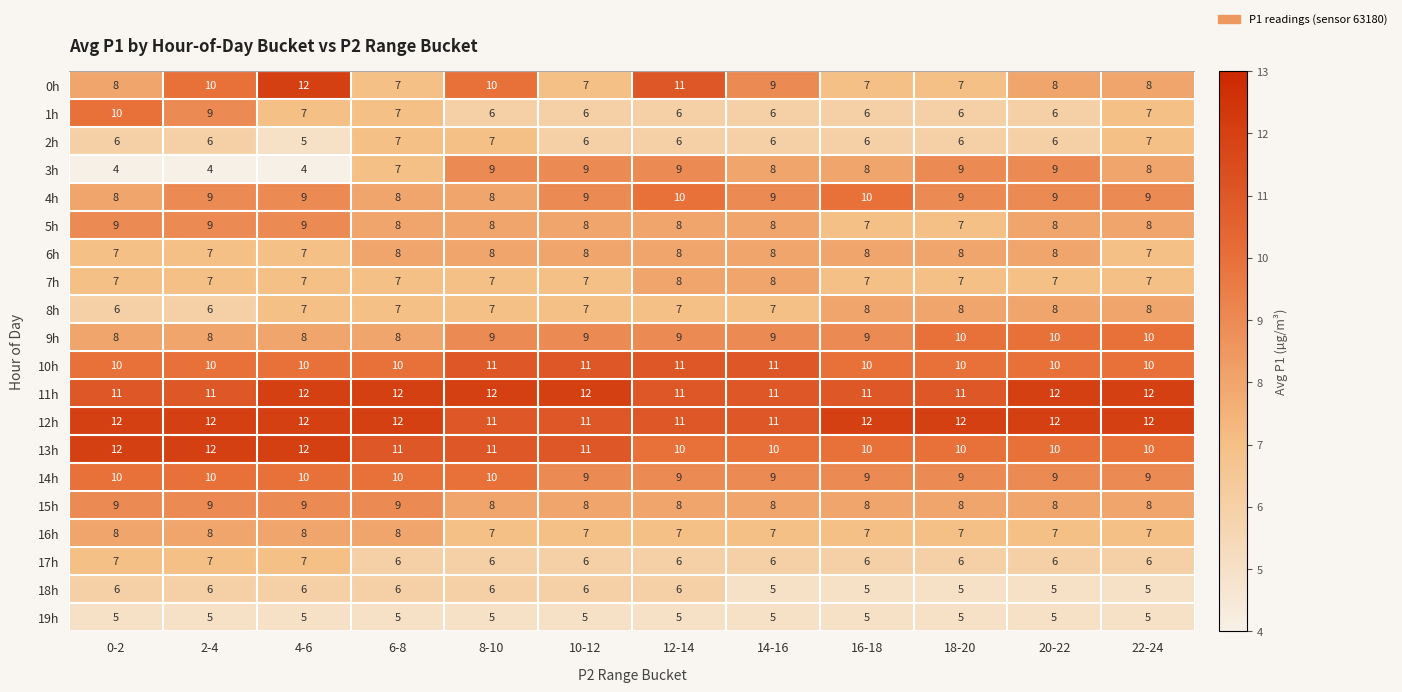

Where is 3h nearest to the value 6?

6-8